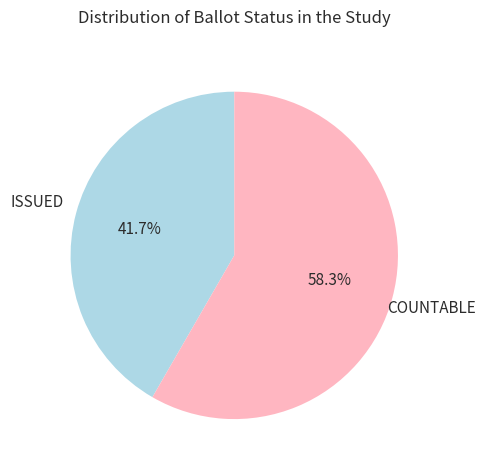

Is there any slice that represents more than half of the pie?

Yes